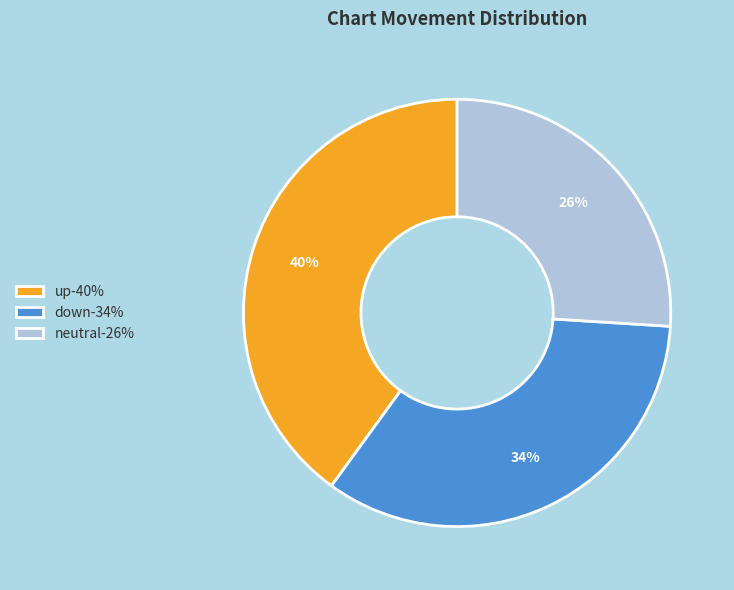

To the nearest percent, what is the difference between the largest and smallest slice percentages?

14%